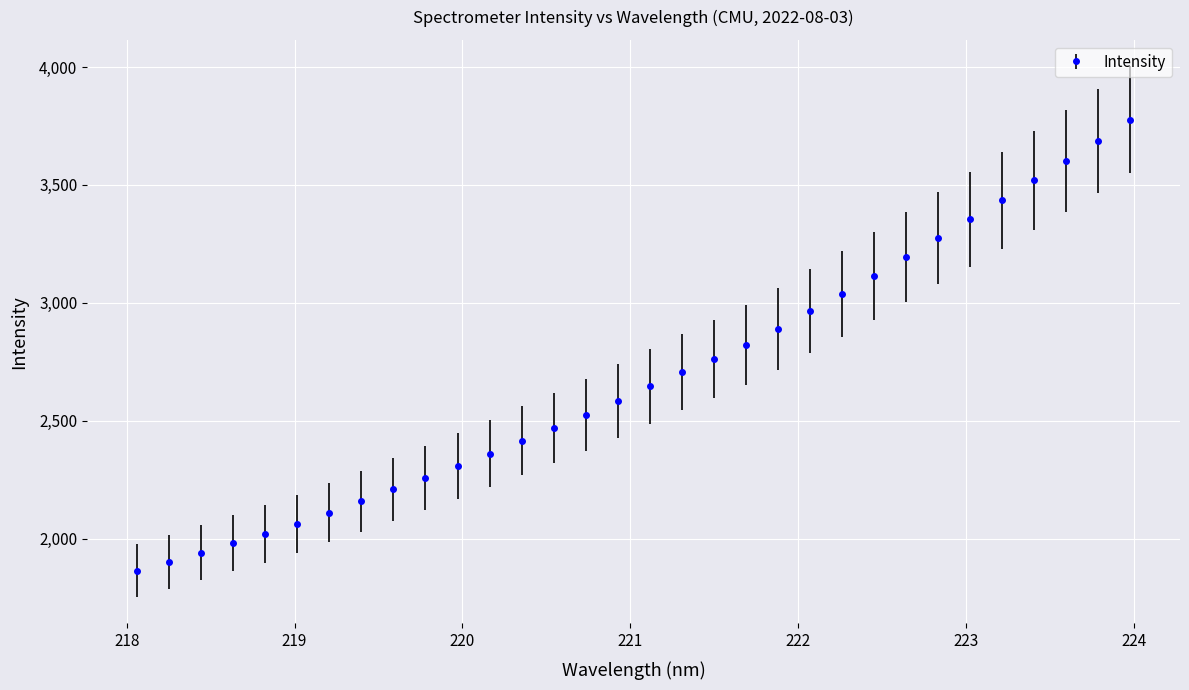

What is the difference between the second highest and minimum values?

1823.3